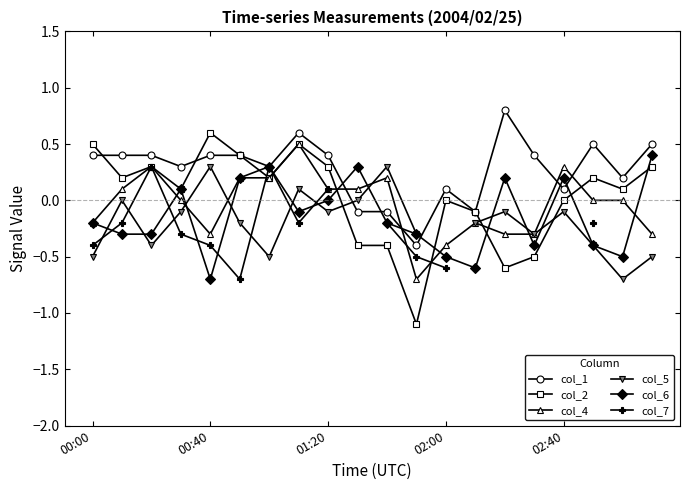

How many interior local valleys does the col_1 series have?

6